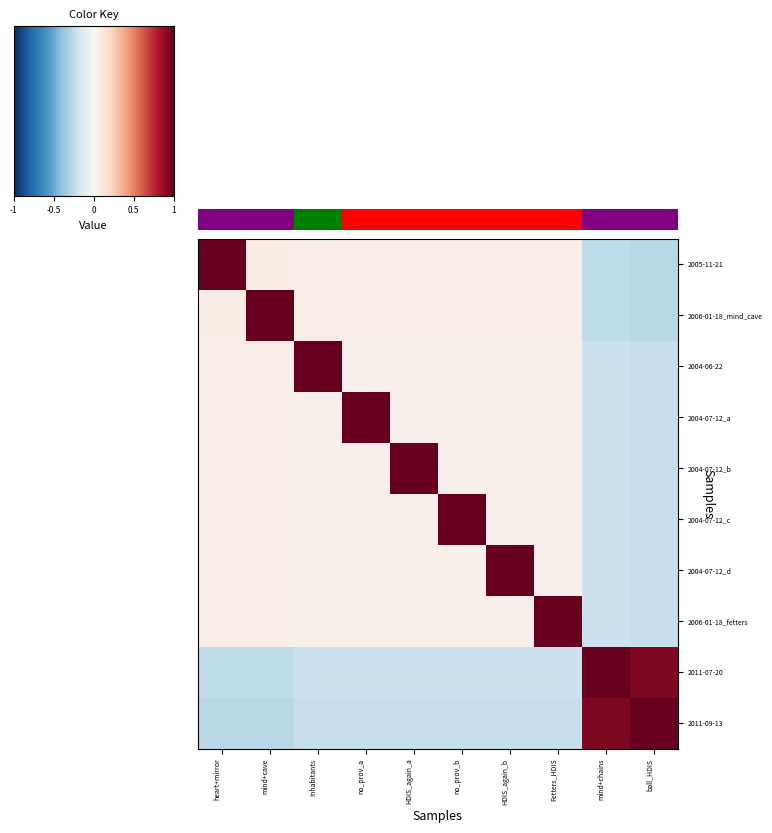

At which category is the sum across all series the highest?

Fetters_HDIS